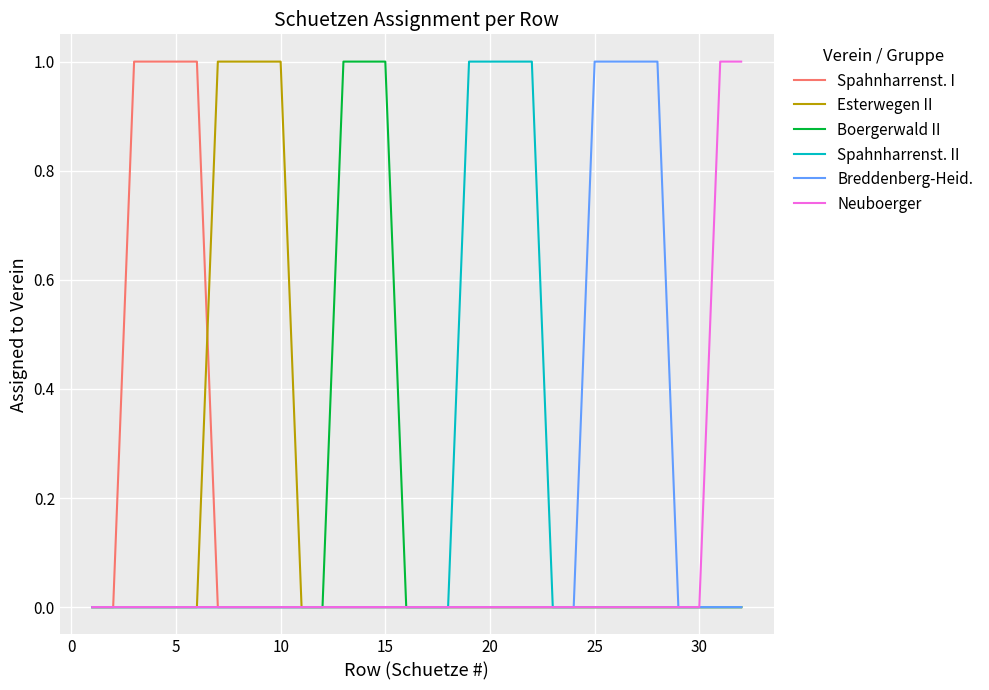

What is the sum of all Breddenberg-Heid. values?

4